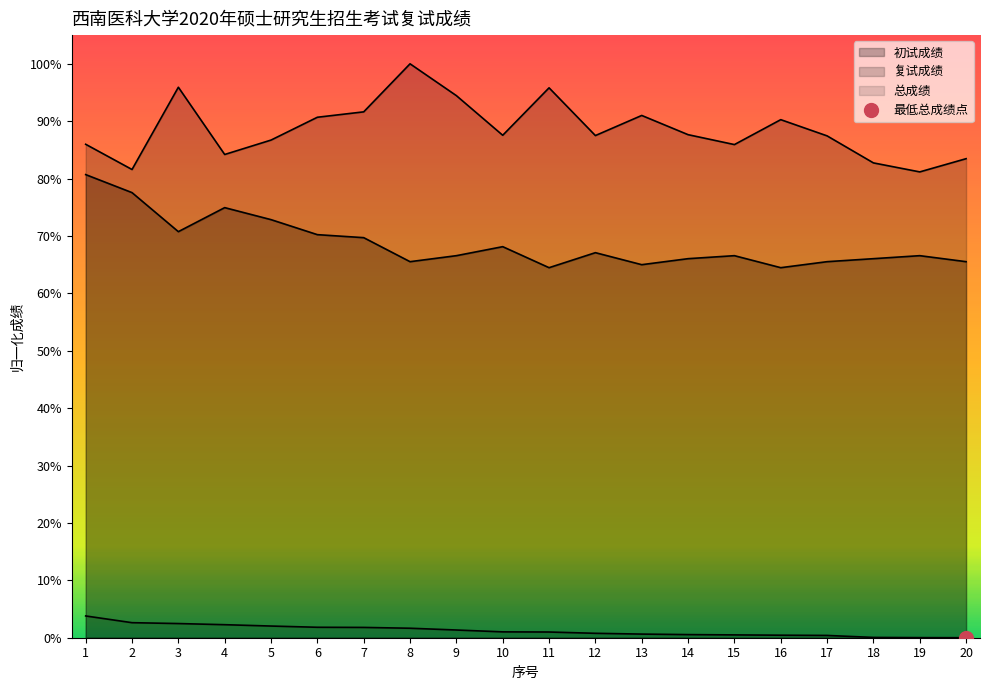

Which series has the largest range (max minus min)?

复试成绩